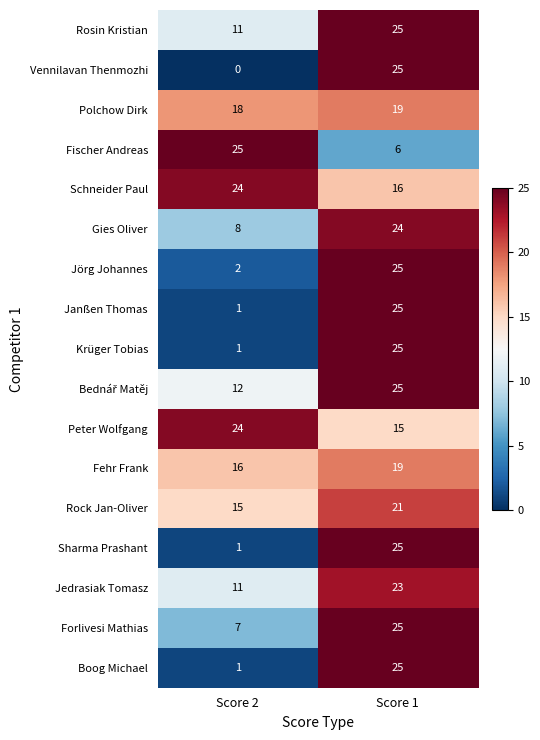

Between Score 2 and Score 1, which series saw the biggest shift?

Vennilavan Thenmozhi